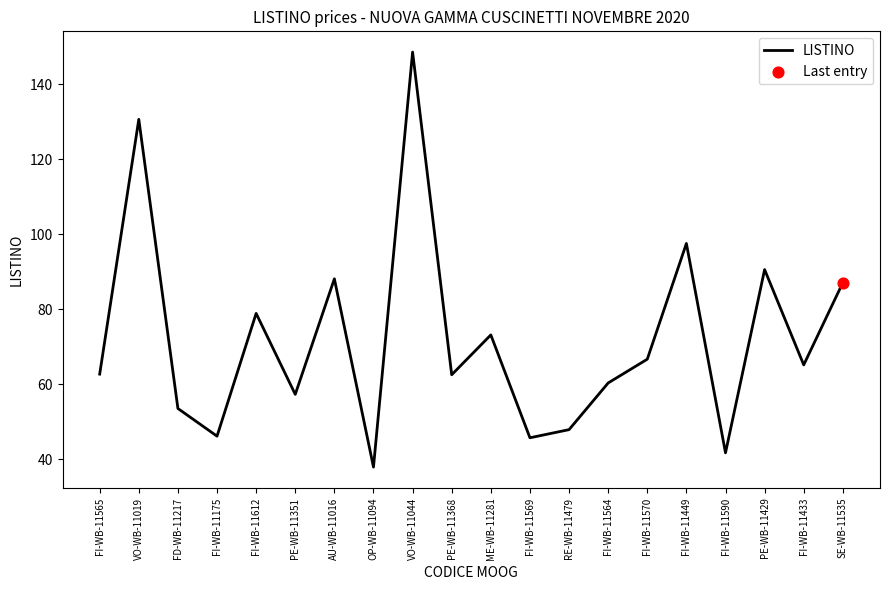

Between PE-WB-11429 and FI-WB-11564, which is larger?

PE-WB-11429